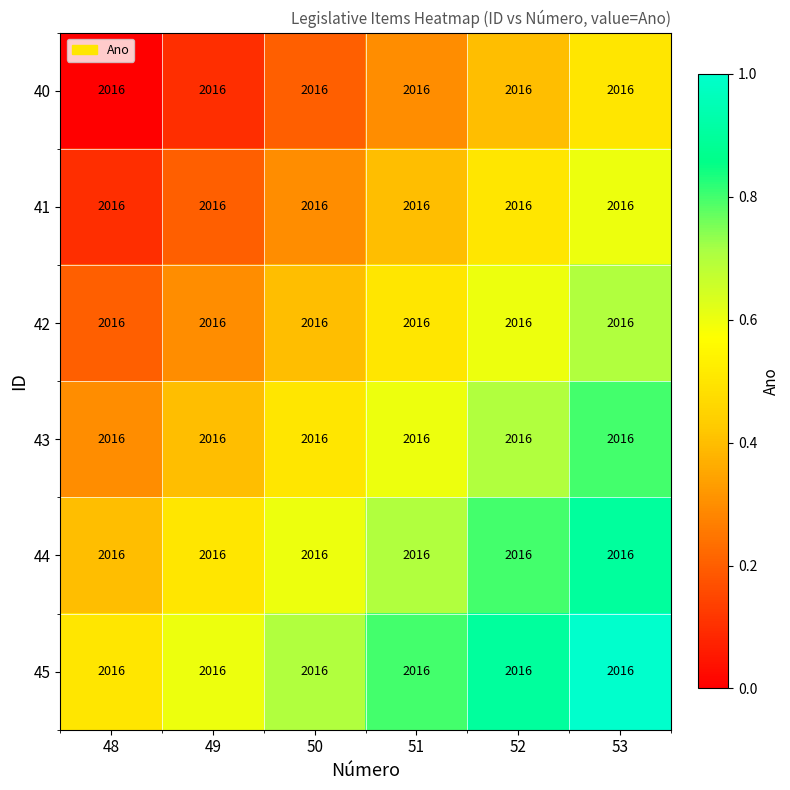

Is it true that 44 equals 0.7 at 51?

True